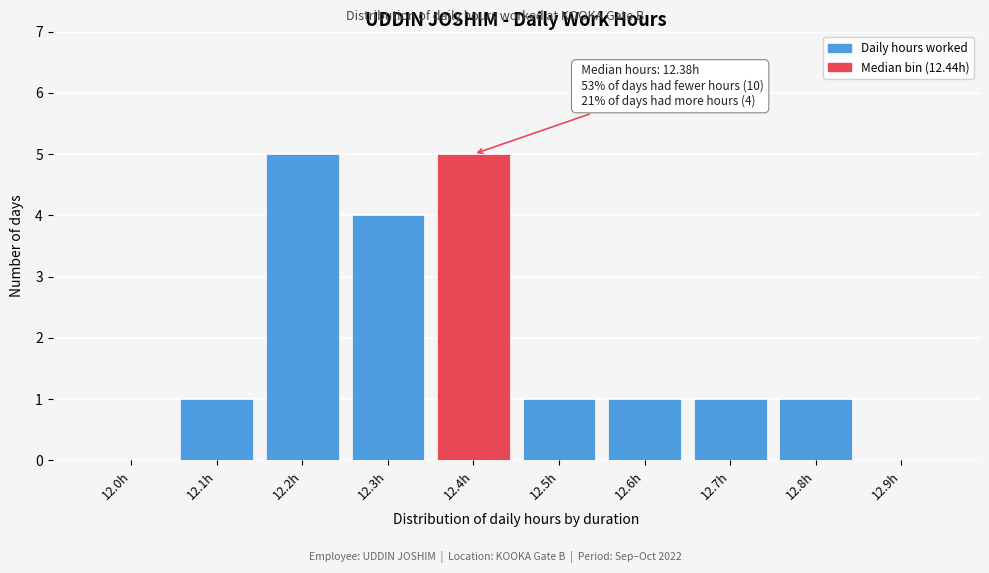

Reading left to right, list all the values displayed in this chart.

12.0h=0	12.1h=1	12.2h=5	12.3h=4	12.4h=5	12.5h=1	12.6h=1	12.7h=1	12.8h=1	12.9h=0